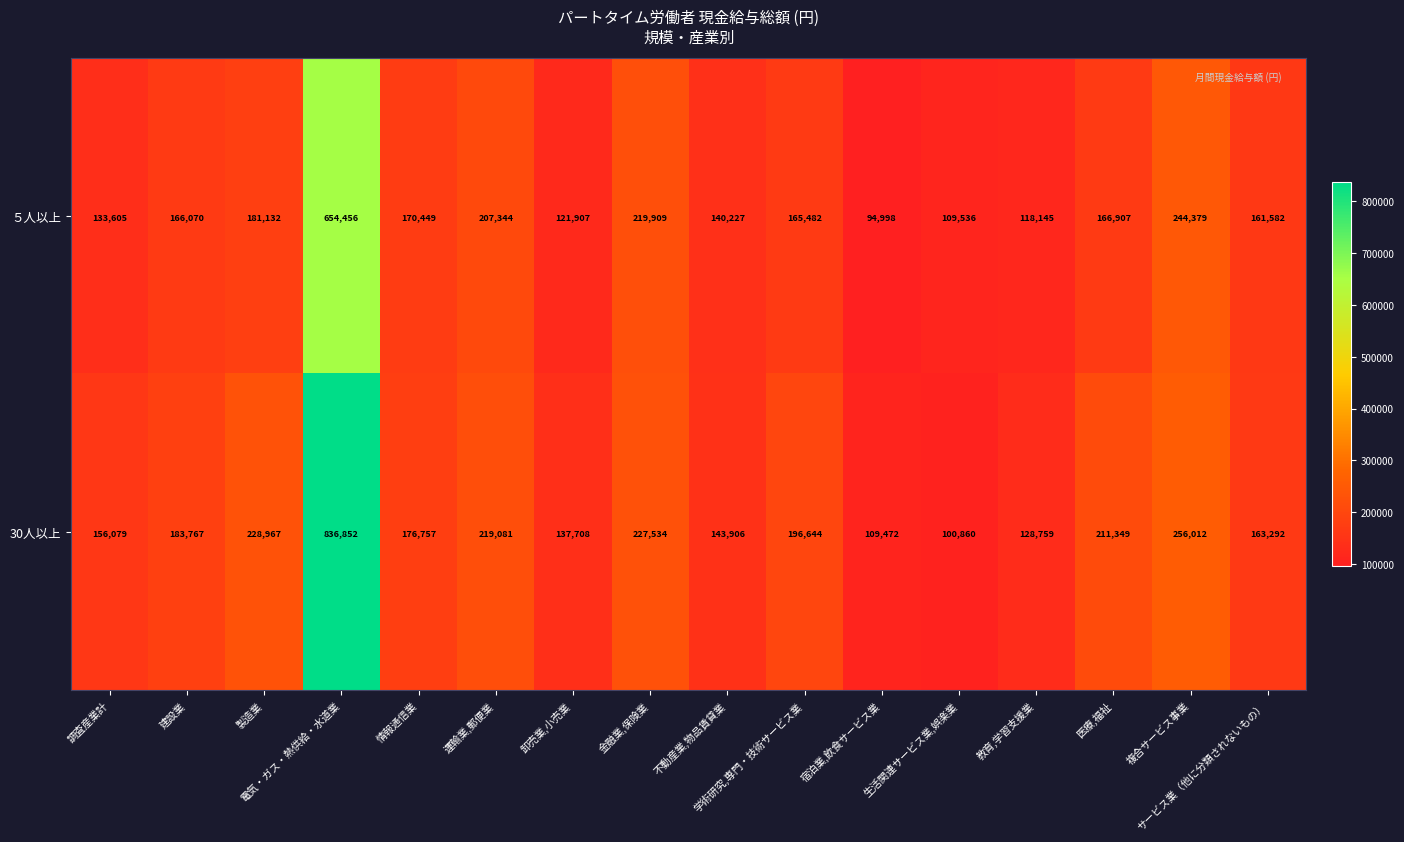

Between 宿泊業,飲食サービス業 and 複合サービス事業, which series saw the biggest shift?

５人以上